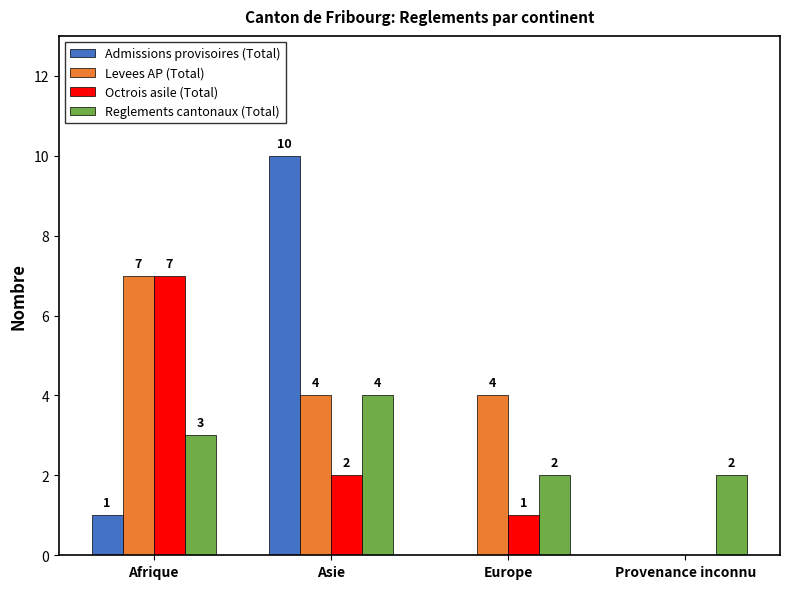

What is the difference between the Octrois asile (Total) values at Europe and Afrique?

6